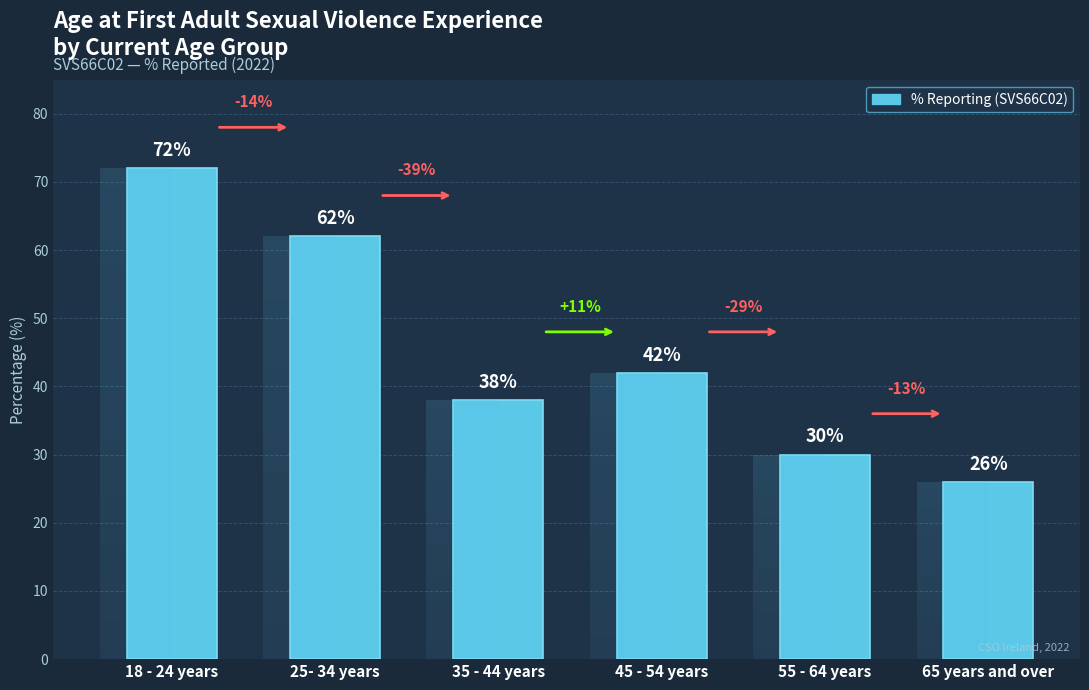

Where is the data nearest to the value 49?

45 - 54 years